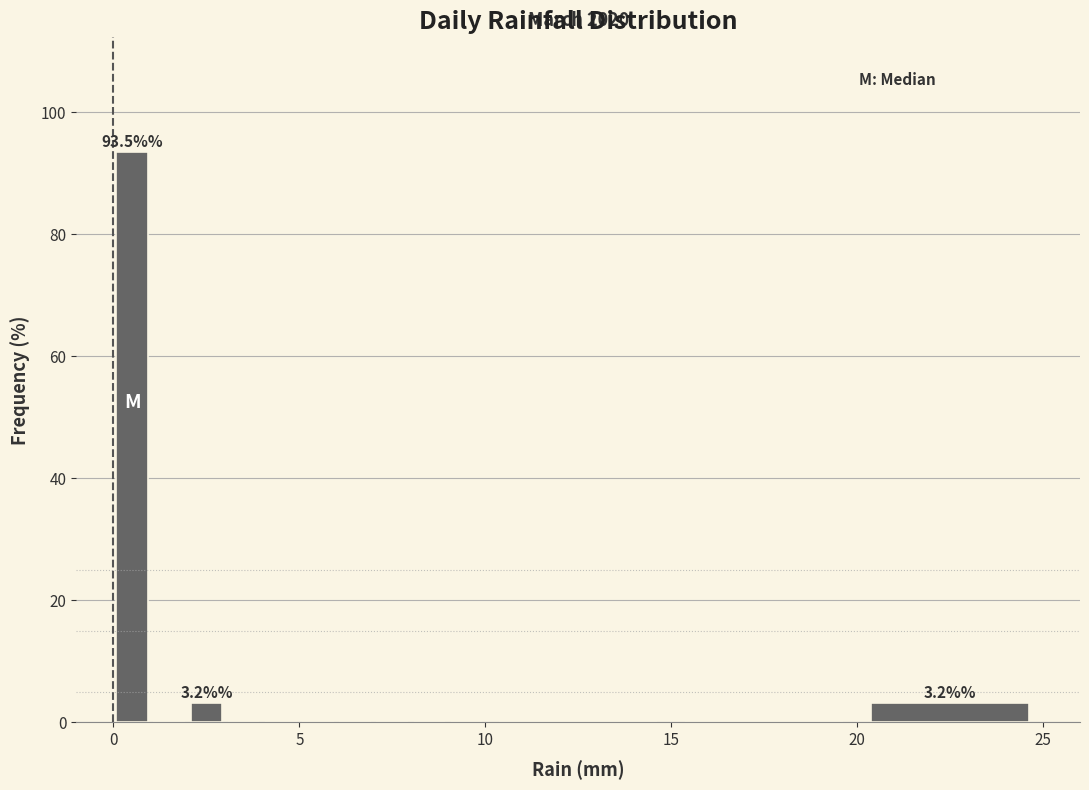

Read against the x-axis, roughly where is the centre of the tallest bar?

0.5